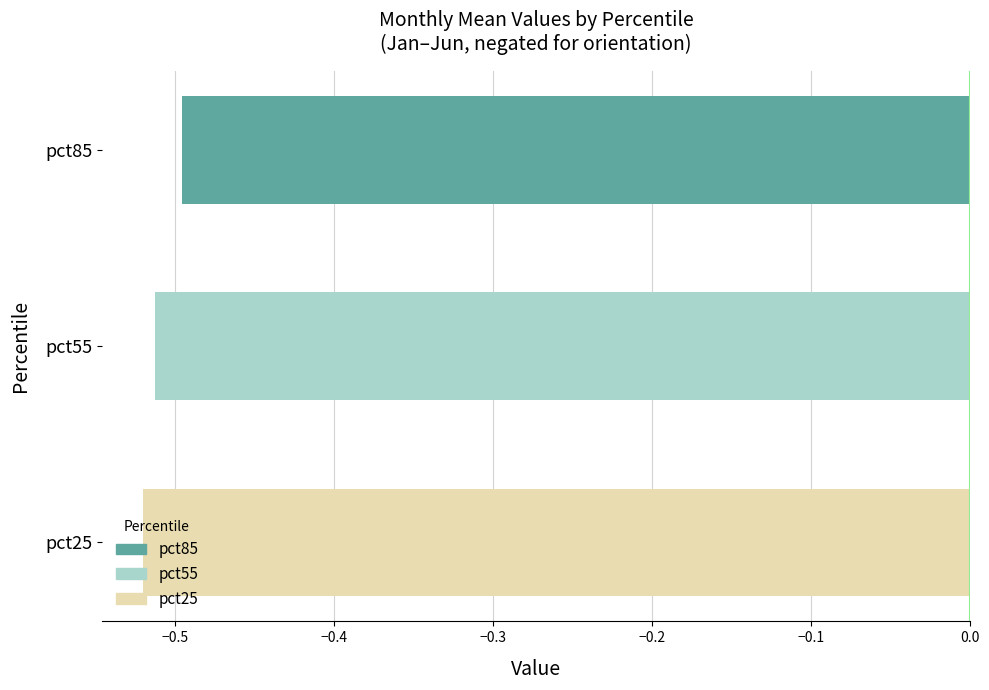

Between pct55 and pct85, which is larger?

pct85